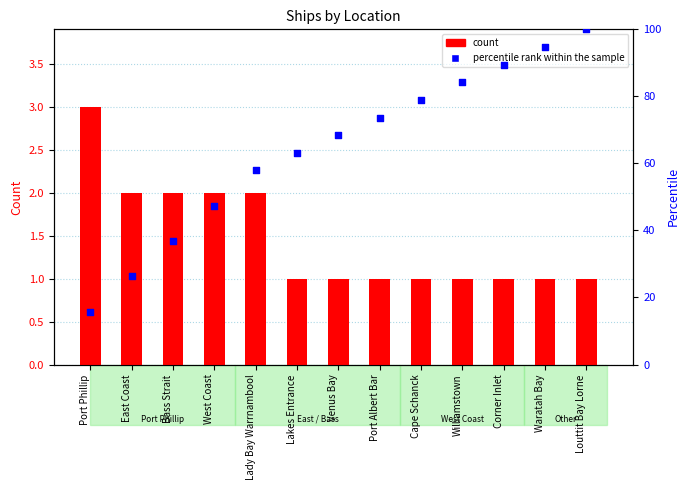

Which series has the widest spread of Y values?

percentile rank within the sample